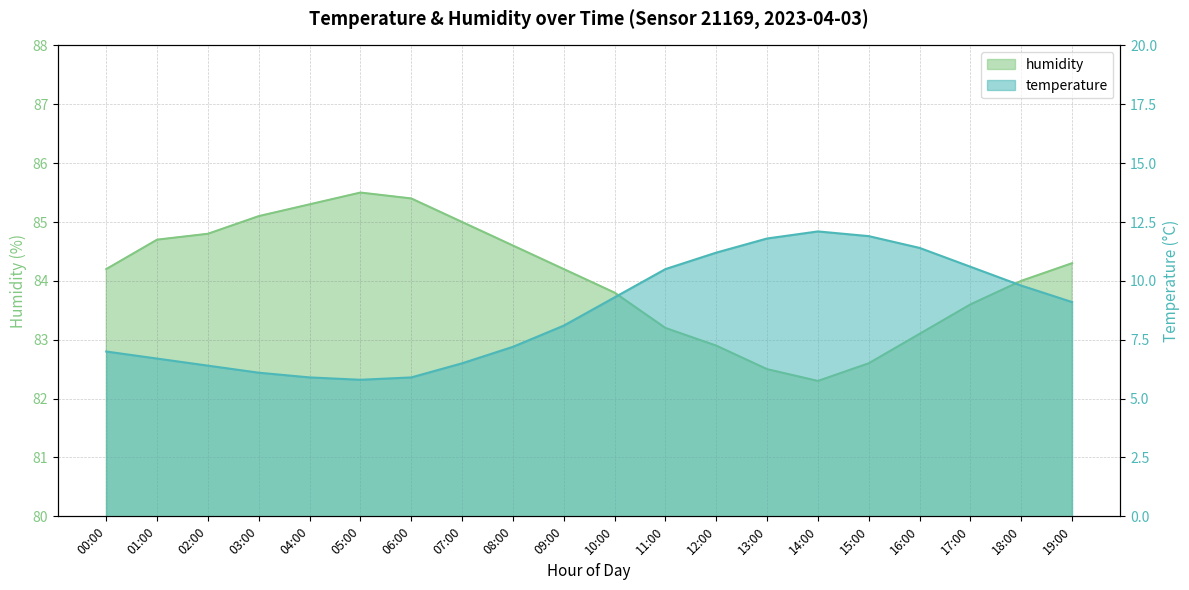

Between 10:00 and 15:00, which is larger?

15:00